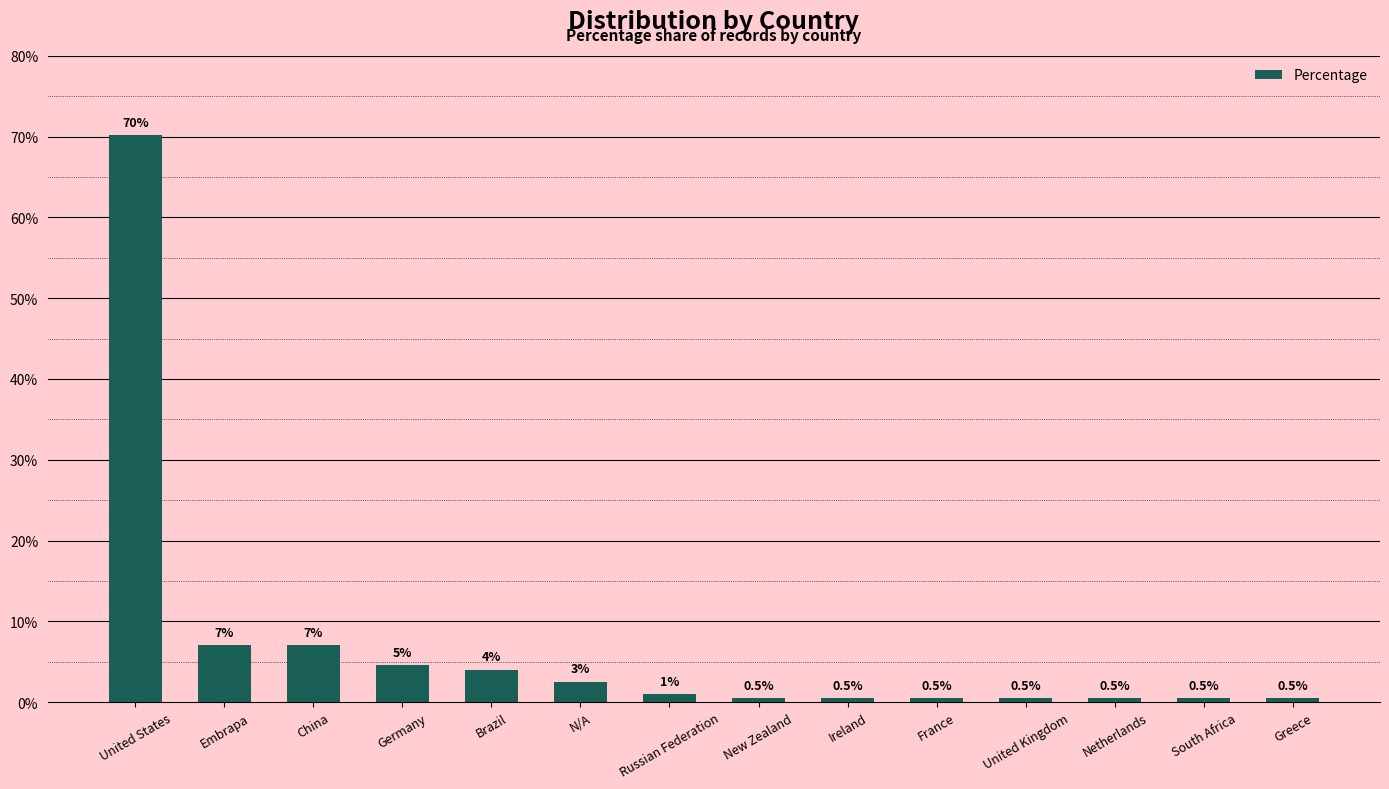

What is the label of the 1st bar from the left?

United States